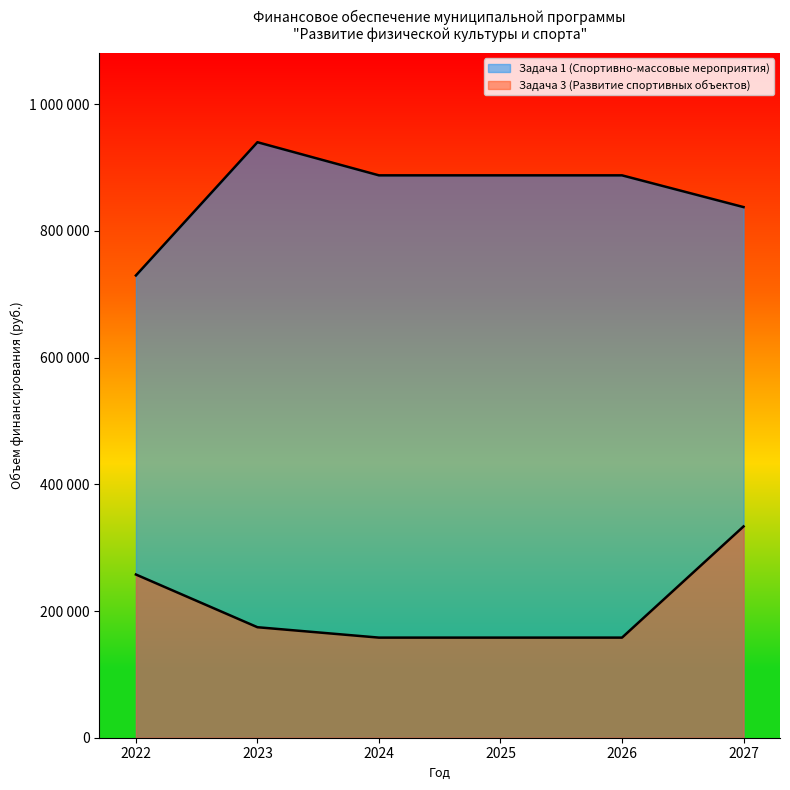

Reading left to right, extract all data points from this chart.

Задача 1 (Спортивно-массовые мероприятия): 729600.0	939898.8	887600.0	887600.0	887600.0	837500.0
Задача 3 (Развитие спортивных объектов): 257600.0	174400.0	158000.0	158000.0	158000.0	333500.0